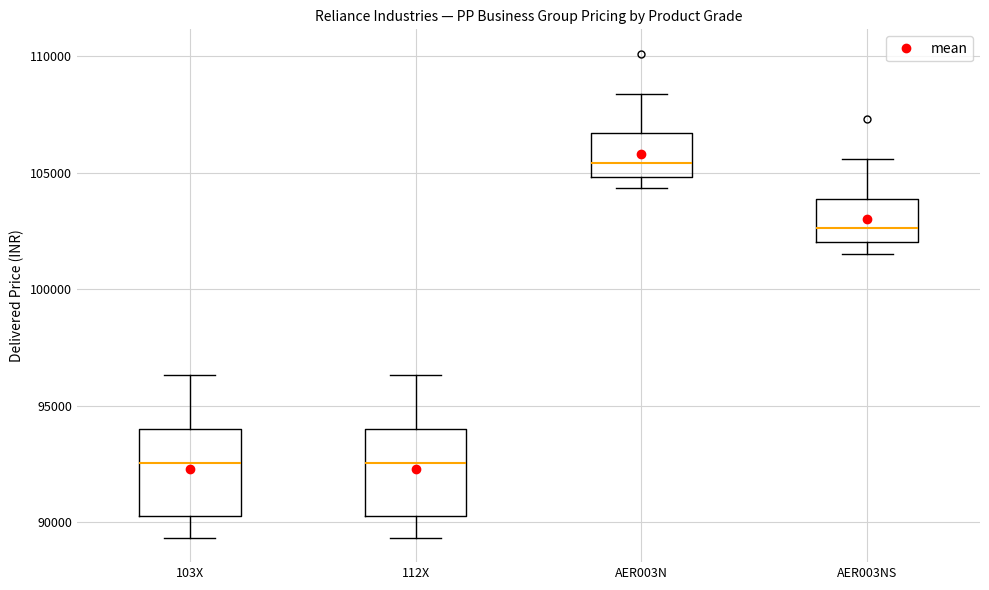

Which box has the highest median line?

AER003N